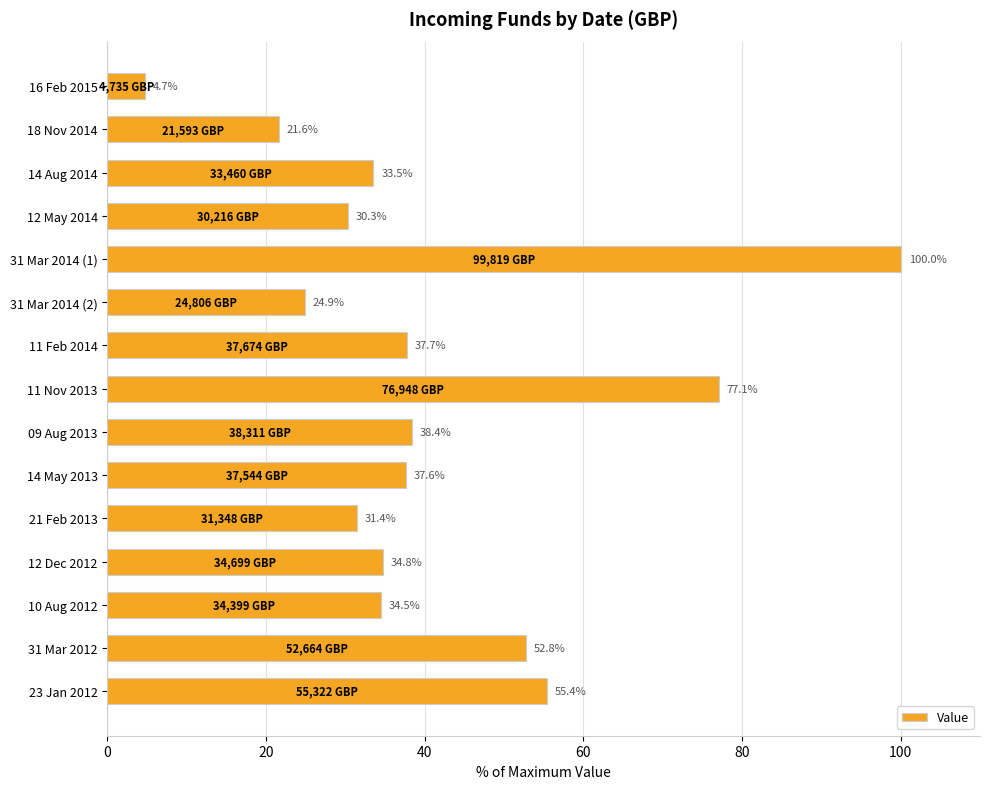

What is the change in value from 31 Mar 2014 (1) to 12 Dec 2012?

-65.2